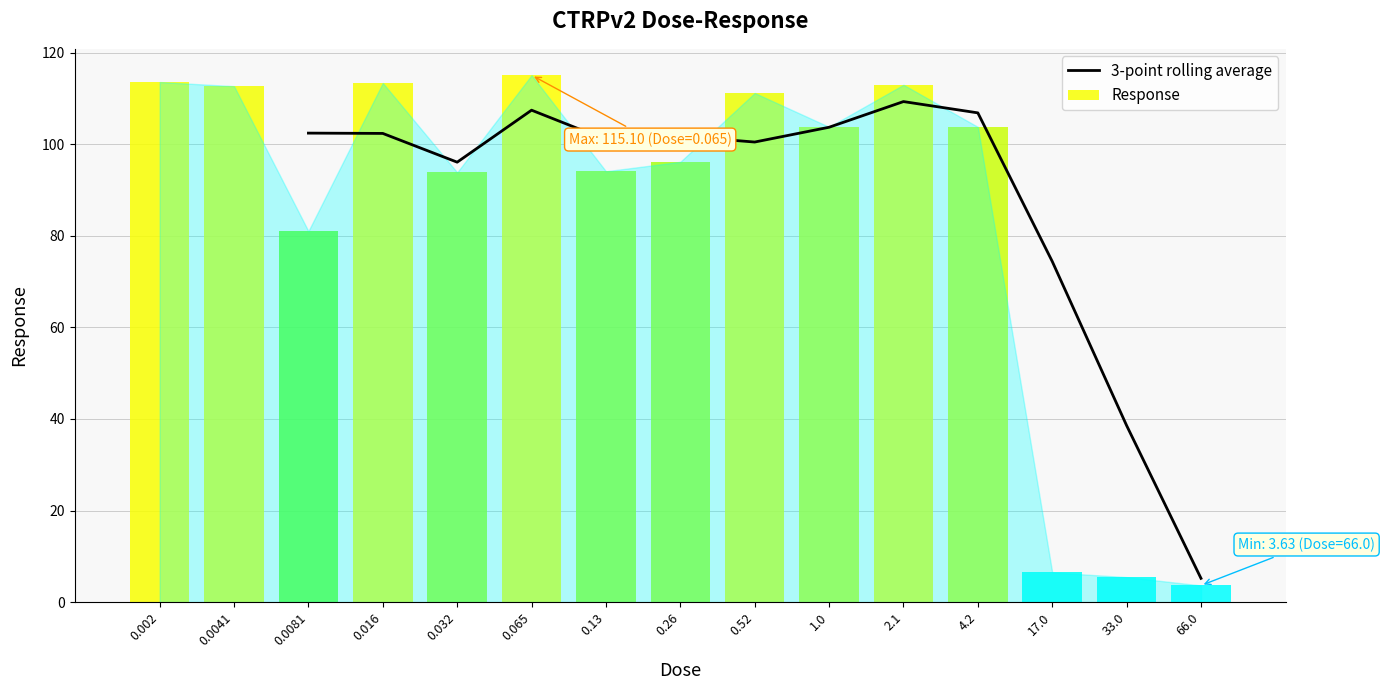

What is the highest value of the 3-point rolling average series?

109.3